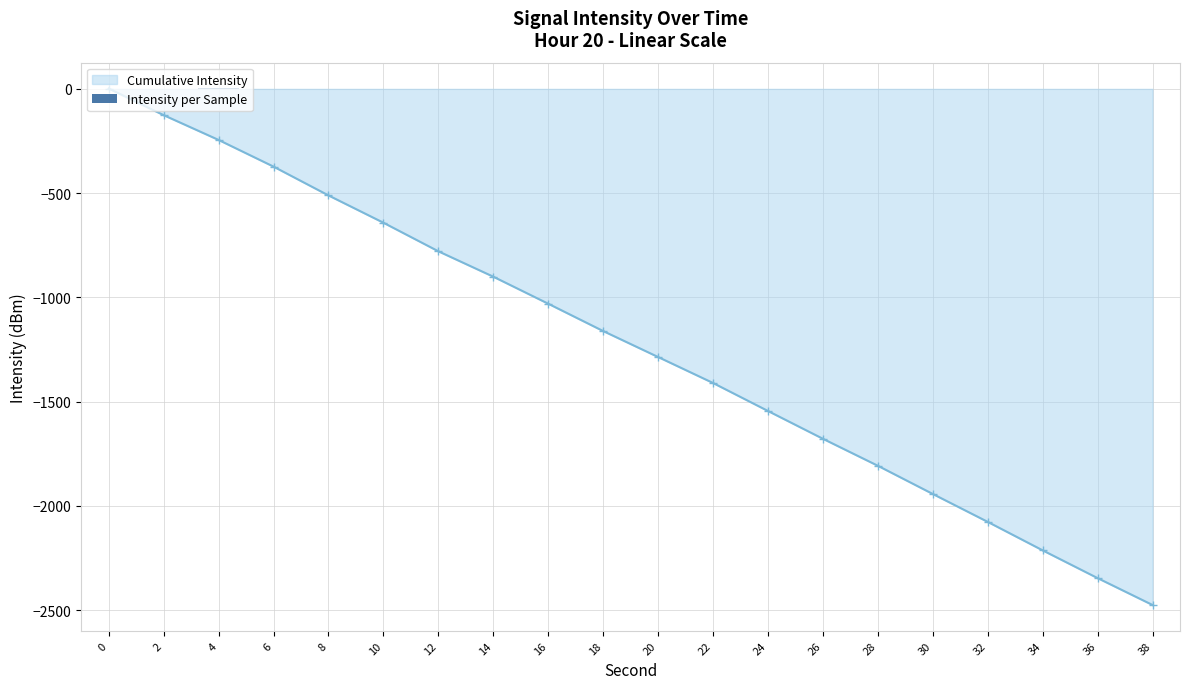

What is the maximum value shown in the chart?

1.9